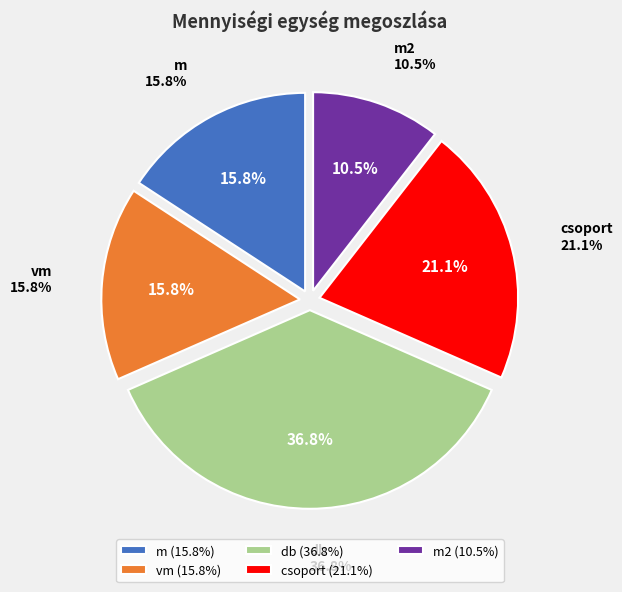

What percentage do csoport and m together represent?

36.8%